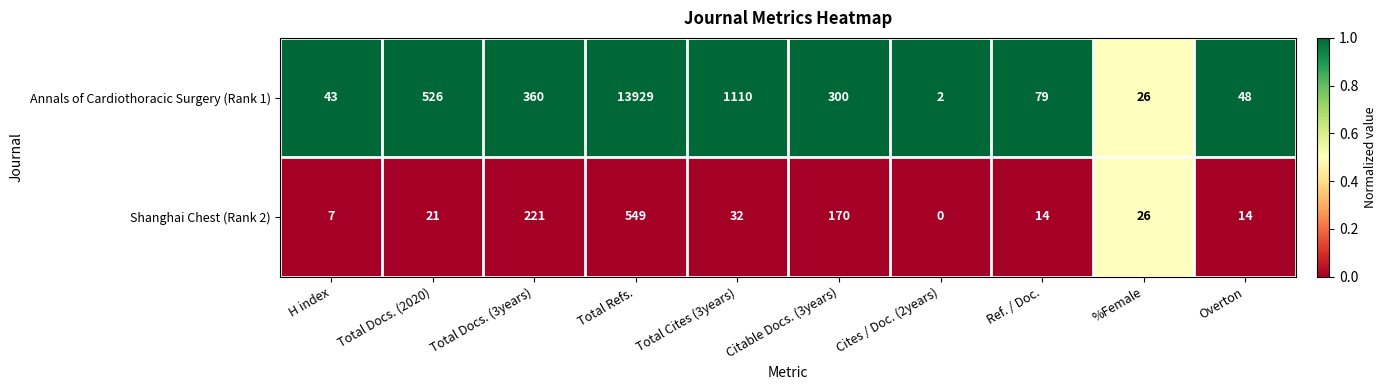

Reading right to left, transcribe all the data shown in this chart.

Annals of Cardiothoracic Surgery (Rank 1): 48	26	79	2	300	1110	13929	360	526	43
Shanghai Chest (Rank 2): 14	26	14	0	170	32	549	221	21	7